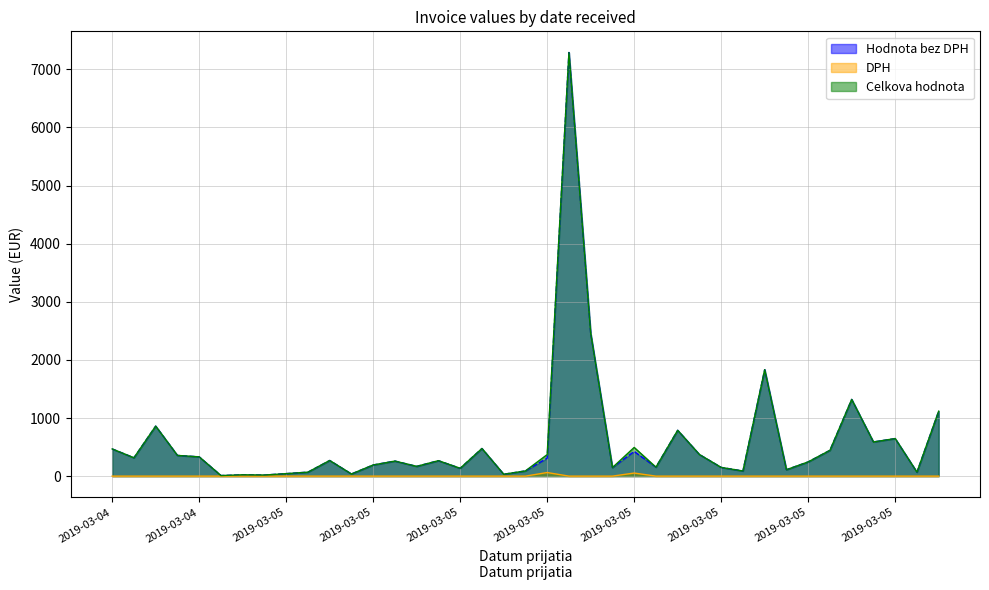

The value of DPH at 2019-03-05 is -33.4. True or false?

False